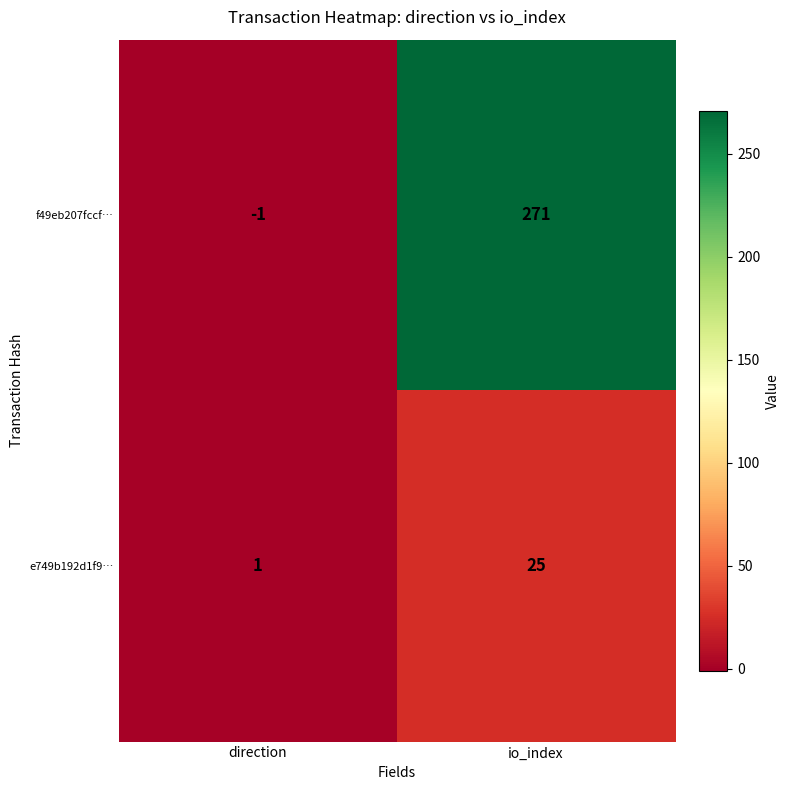

List the series in order of their peak value, highest first.

f49eb207fccf…, e749b192d1f9…